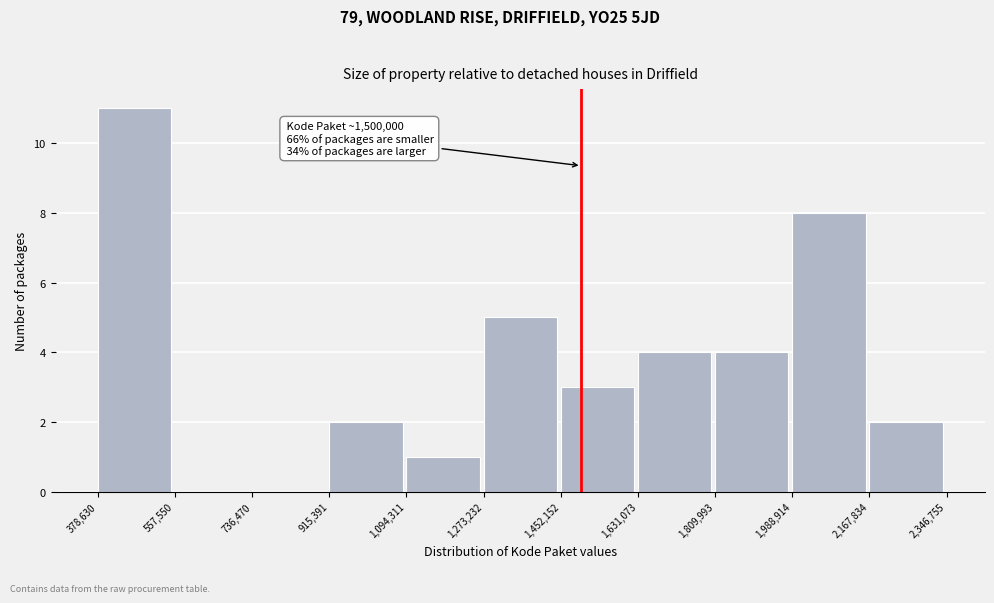

Over which range of the x-axis is the bar tallest?

378,630 to 557,550